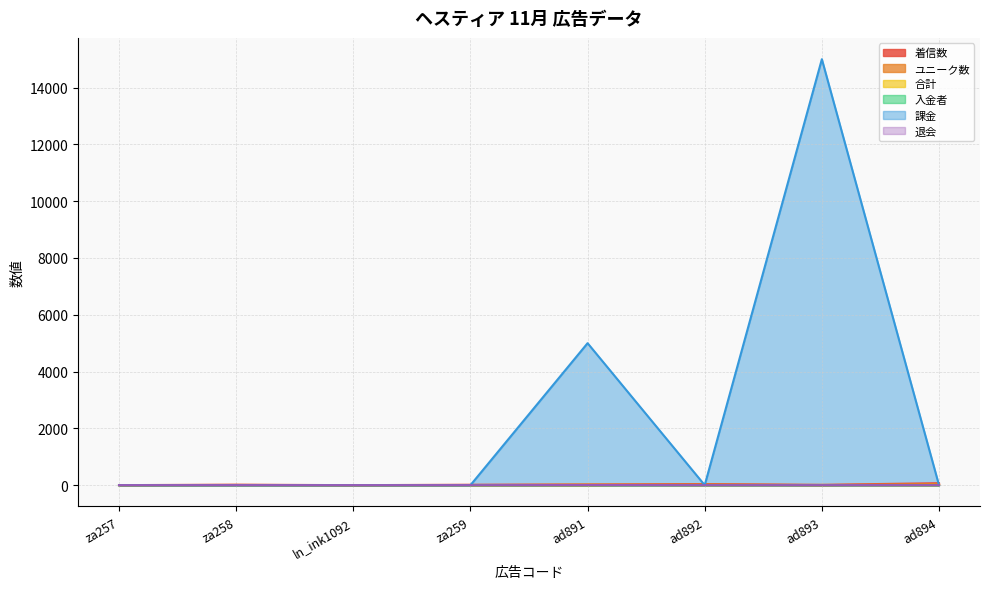

The 退会 series shows 0 at za259. True or false?

True